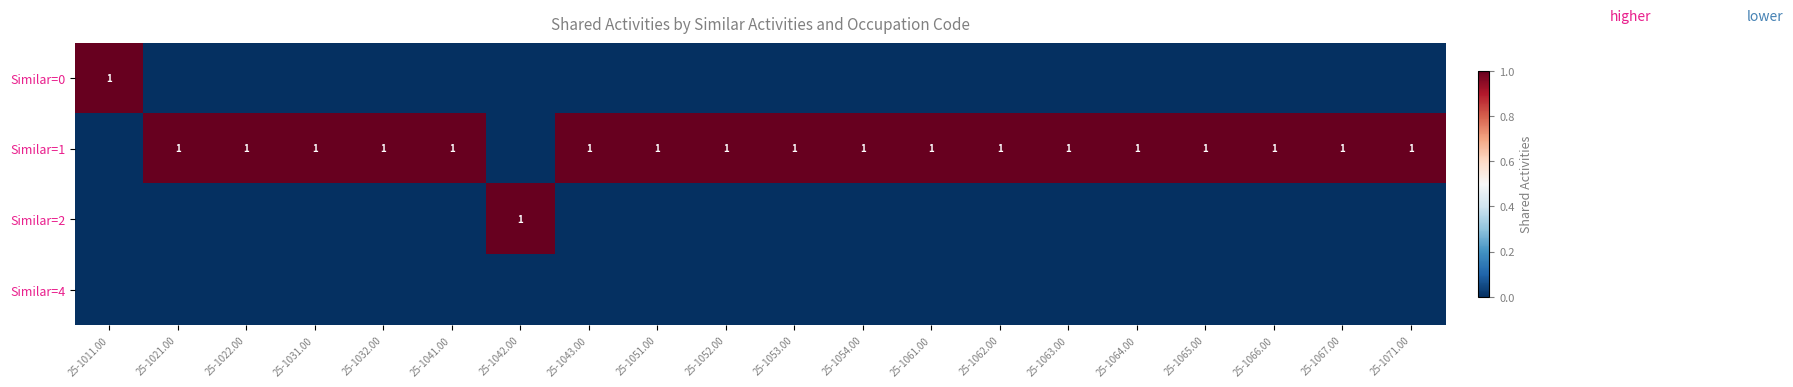

Is it true that Similar=1 equals 2 at 25-1062.00?

False